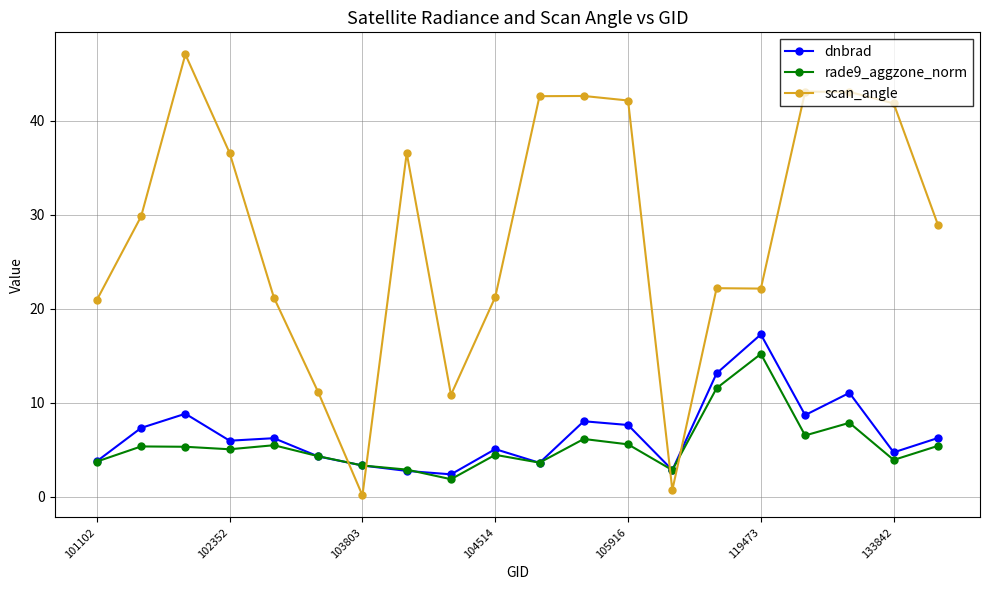

What is the sum of all scan_angle values?

564.9